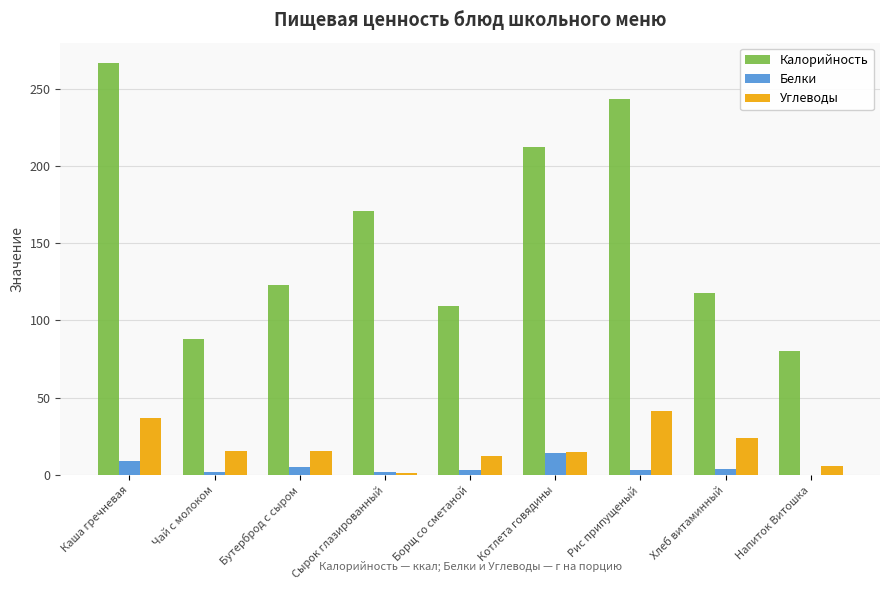

How many categories are shown in the chart?

9